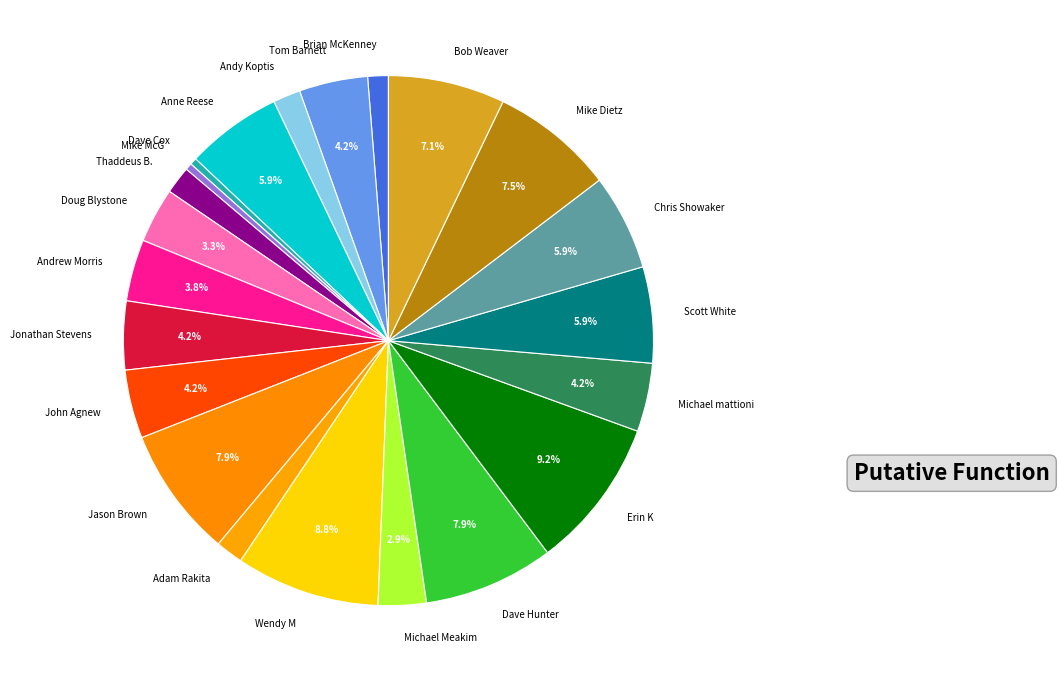

What percentage is the Michael Meakim slice, to the nearest percent?

3%